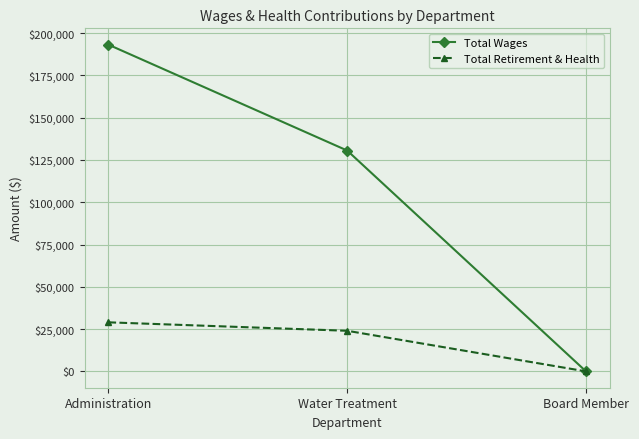

Does the chart display data point markers on the line(s)?

Yes